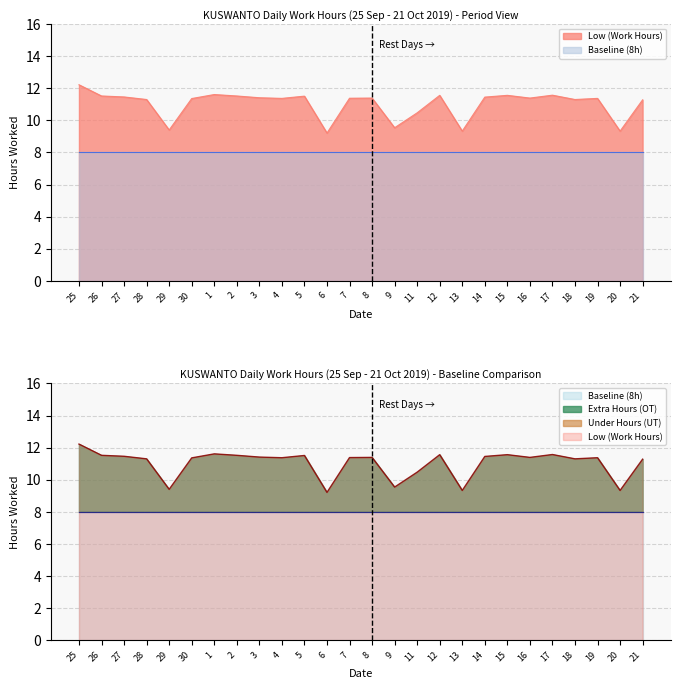

True or false: there are more than 2 points higher than both neighbors.

True